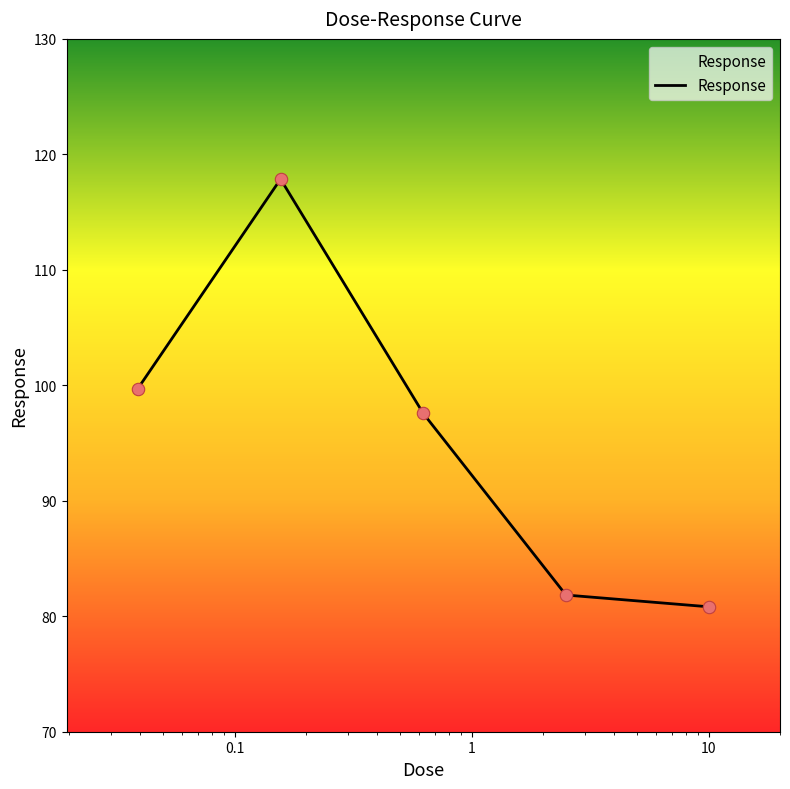

What is the maximum value shown in the chart?

117.9